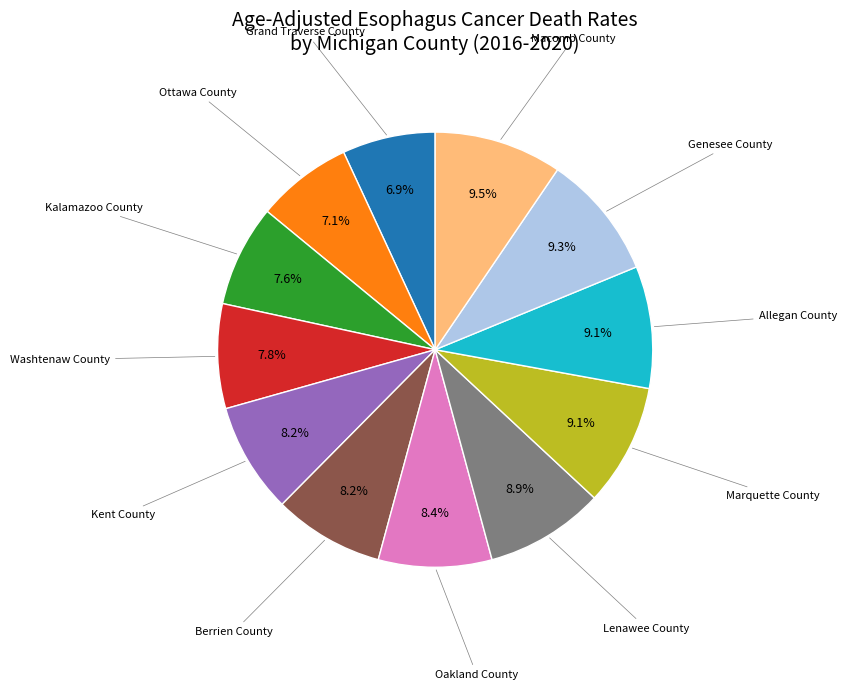

Is there a majority slice in this chart?

No